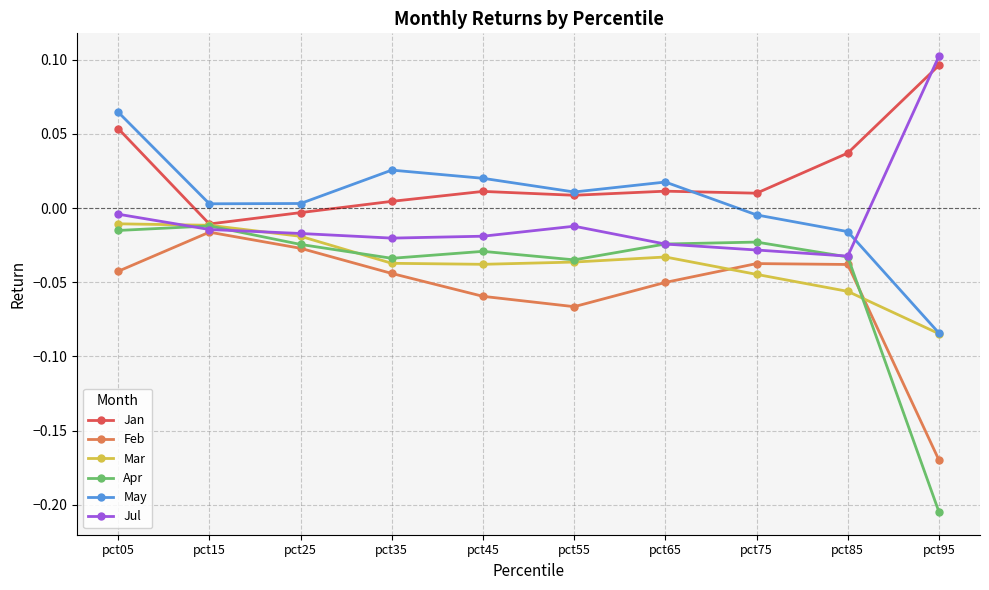

Which series has the largest range (max minus min)?

Apr